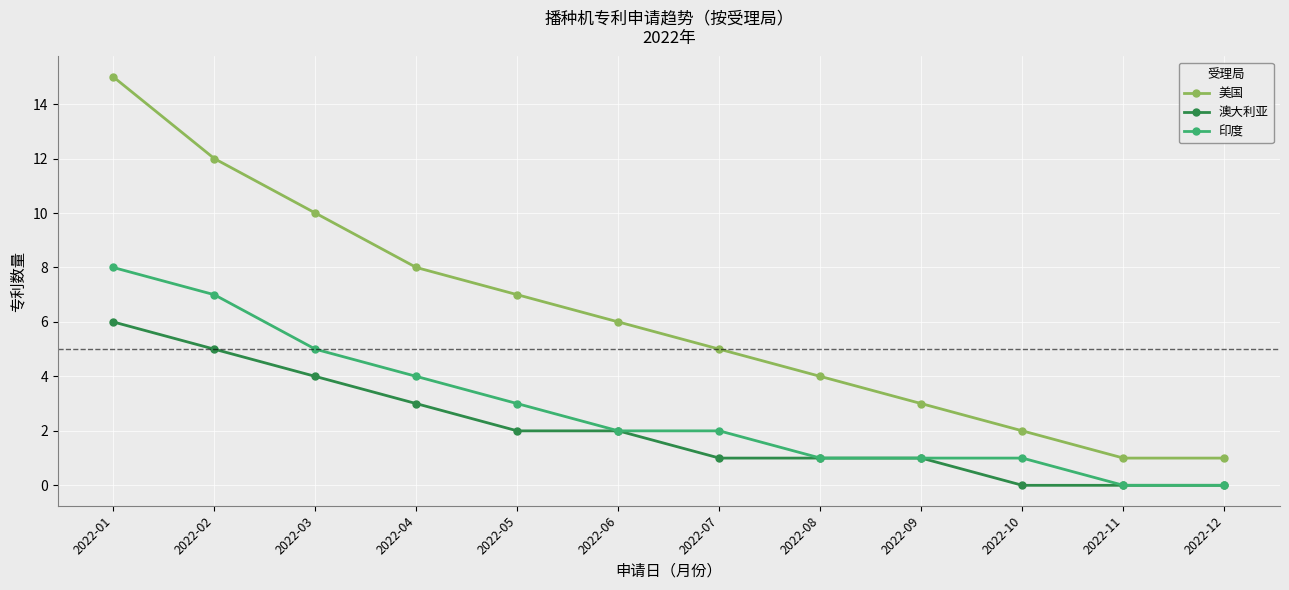

Is it true that 美国 equals 10 at 2022-03?

True